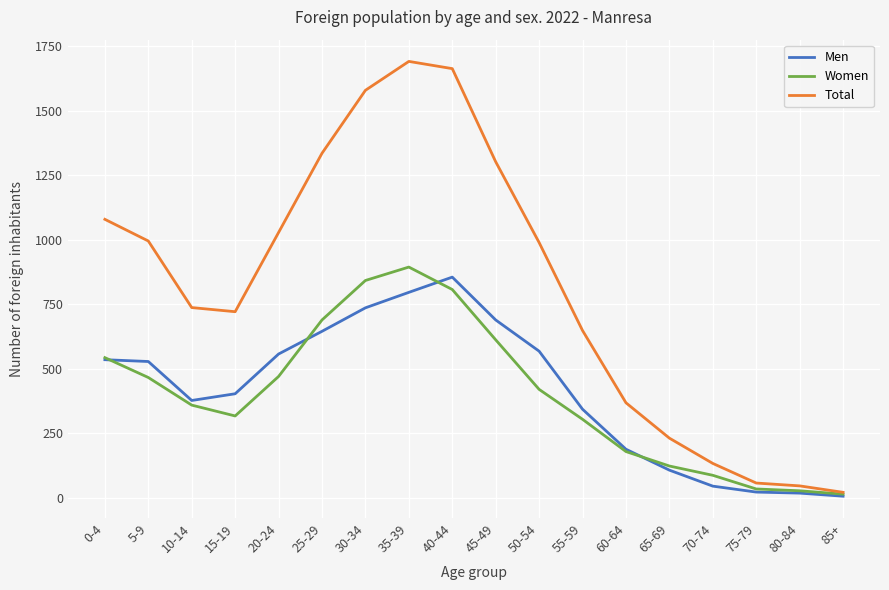

Which series changed the most between 20-24 and 45-49?

Total